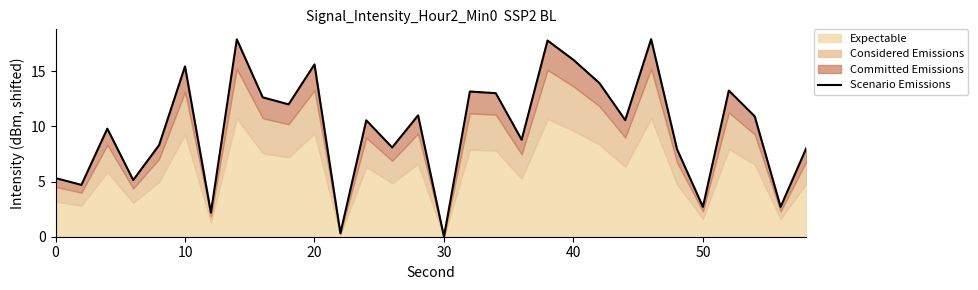

What is the sum of the values at 30 and 10?

15.4